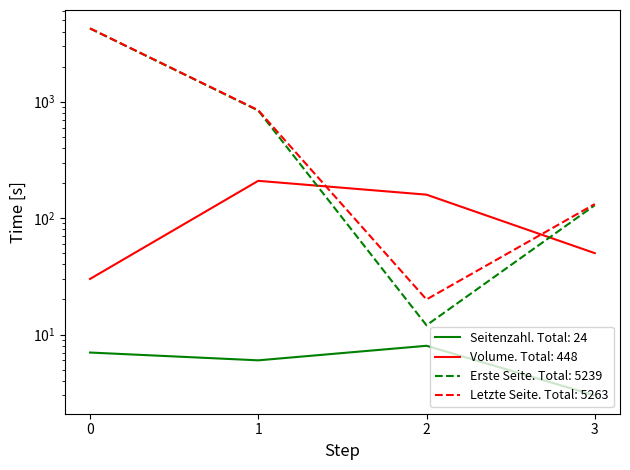

True or false: Erste Seite has more than 0 points higher than both neighbors.

False